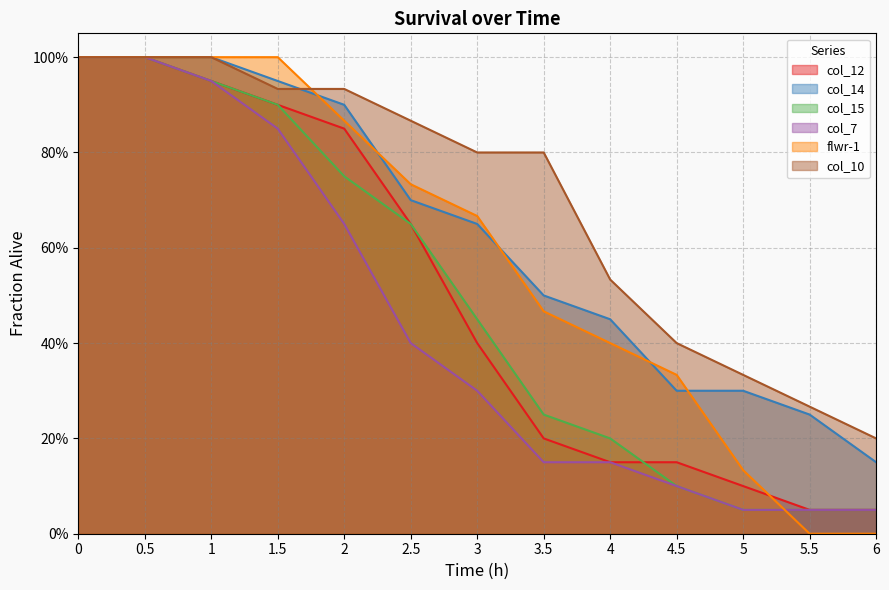

The flwr-1 series shows 0.7 at 3. True or false?

True